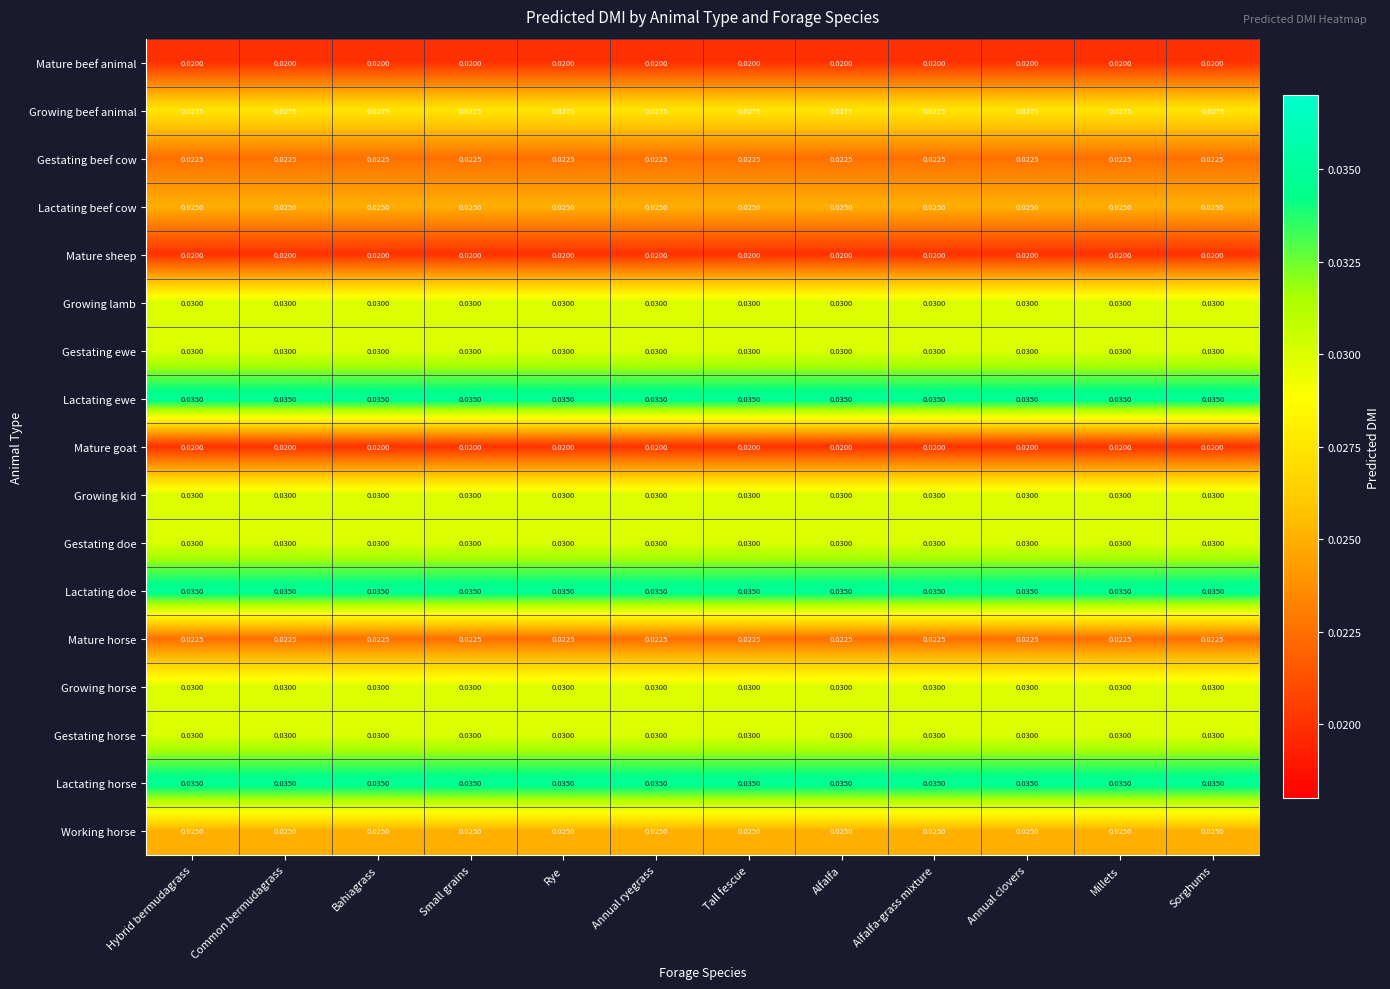

Count the number of categories in the chart.

12